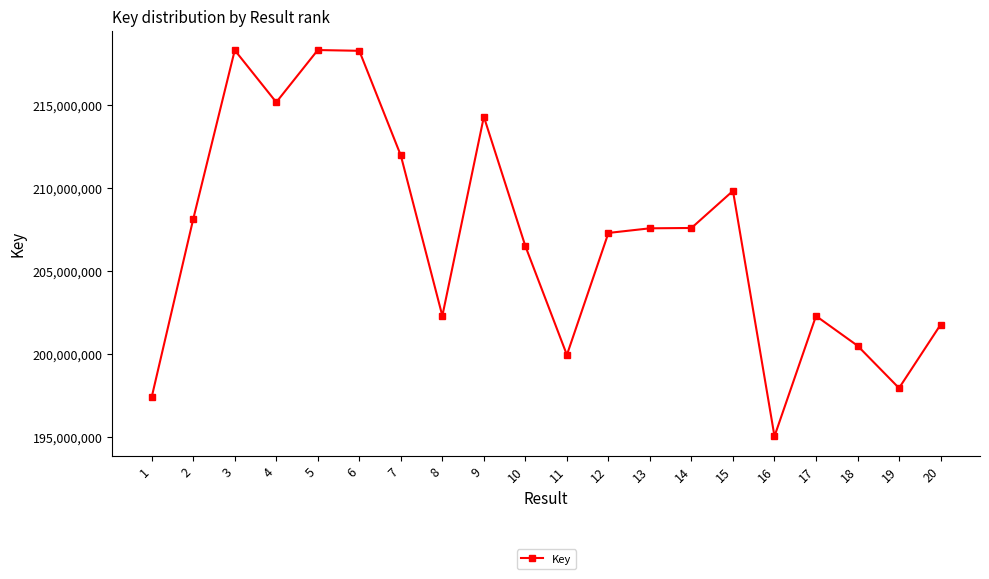

How many lines are shown in the chart?

1